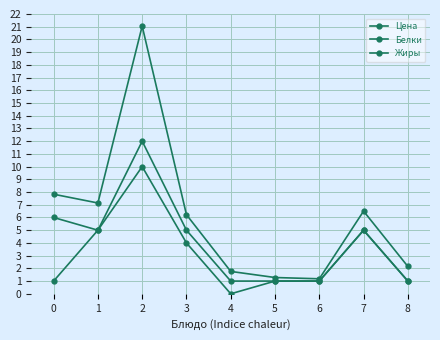

How many data points does each series have?

9